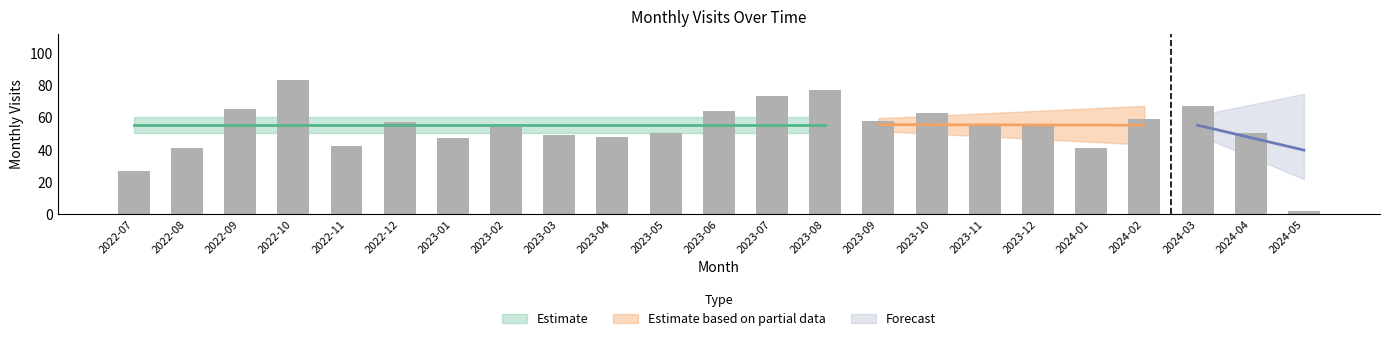

List the labels in order of value, smallest first.

2024-05, 2022-07, 2022-08, 2024-01, 2022-11, 2023-01, 2023-04, 2023-03, 2023-05, 2024-04, 2023-02, 2023-11, 2023-12, 2022-12, 2023-09, 2024-02, 2023-10, 2023-06, 2022-09, 2024-03, 2023-07, 2023-08, 2022-10